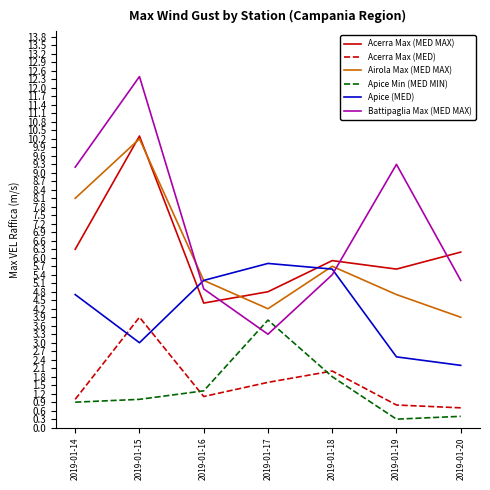

What is the difference between the highest and lowest values at 2019-01-18?

4.1